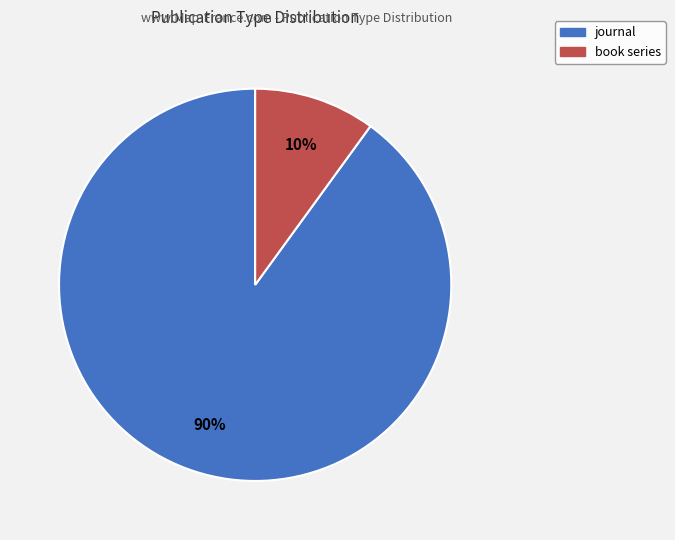

How many segments does this pie chart have?

2